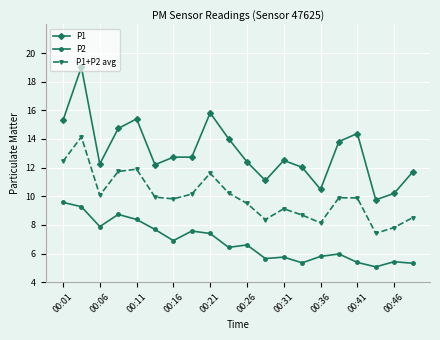

List the series in order of their overall mean, highest first.

P1, P1+P2 avg, P2